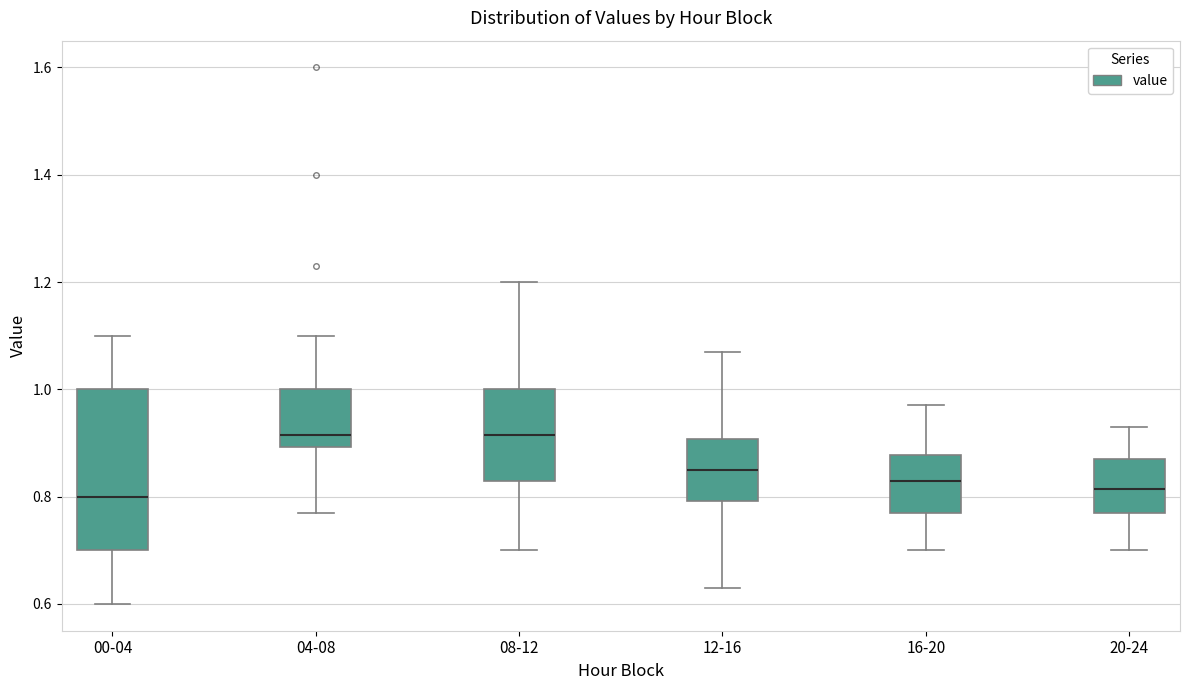

Comparing the boxes themselves (not the whiskers), which one is the tallest?

00-04